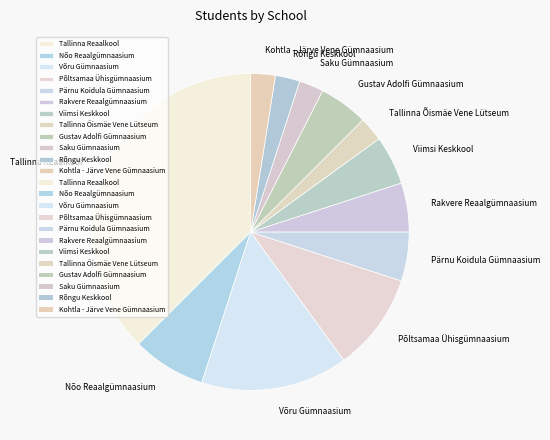

Do Rakvere Reaalgümnaasium and Tallinna Reaalkool together represent more than half of the pie?

No